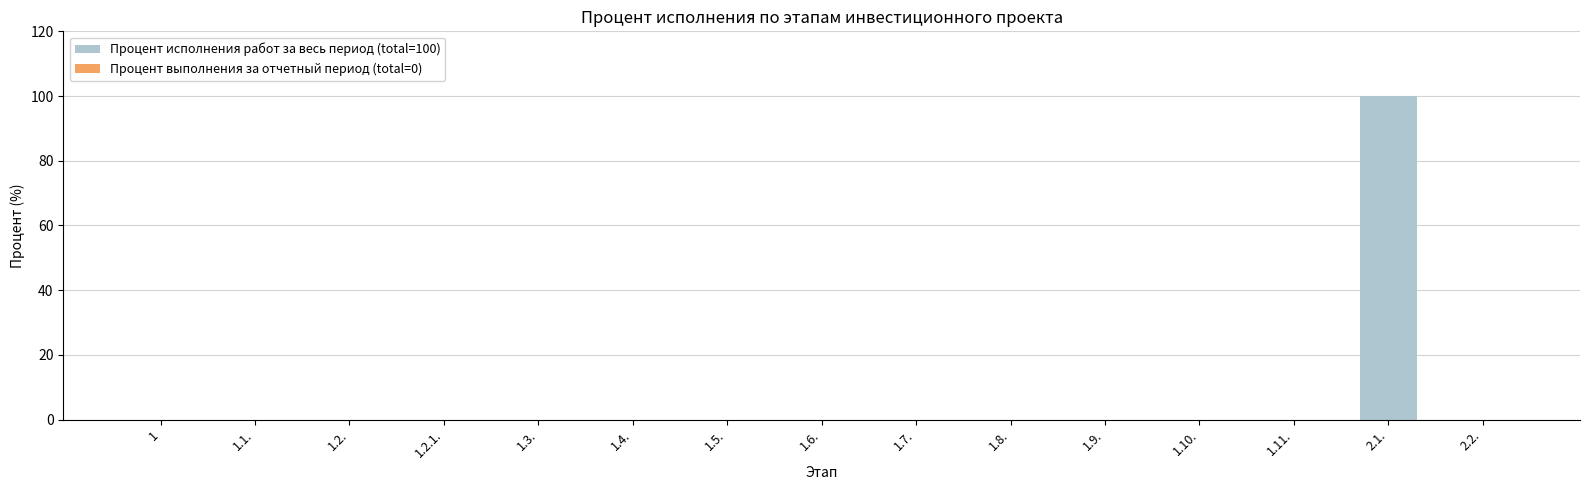

What is the change in value from 1.5. to 2.1.?

+100